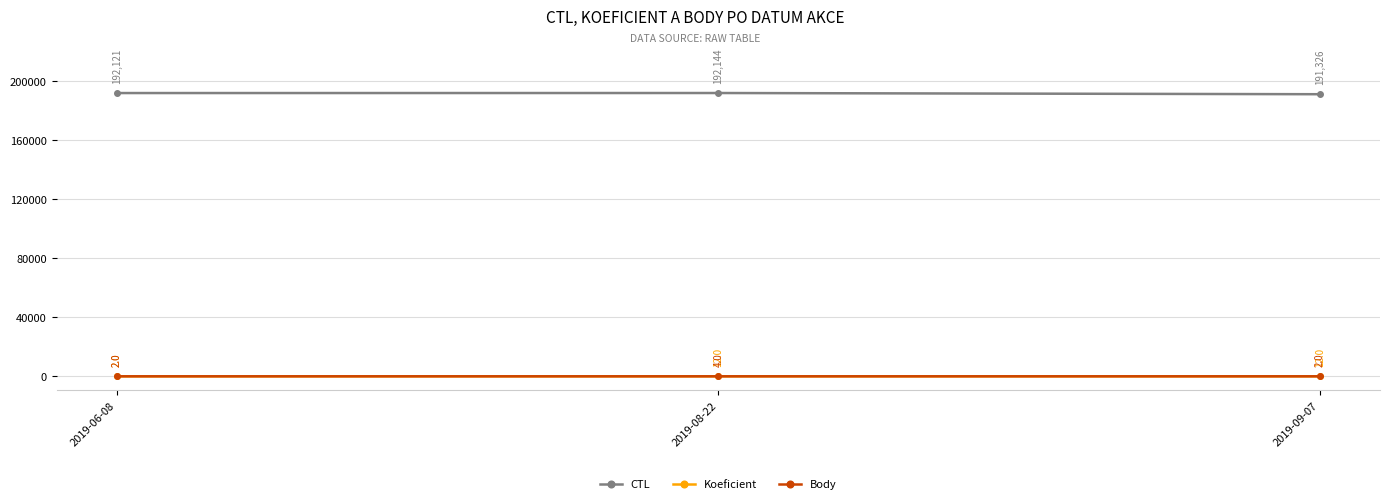

What position from the right is 2019-08-22?

2